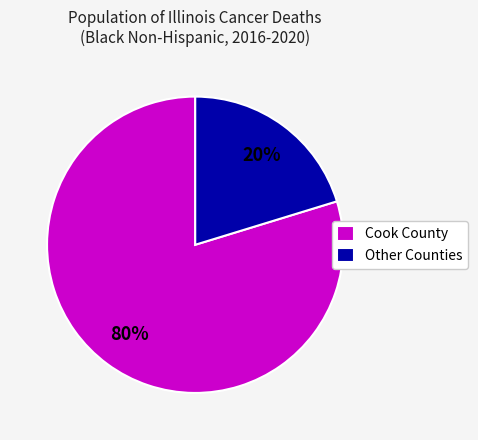

Which has a higher value, Cook County or Other Counties?

Cook County